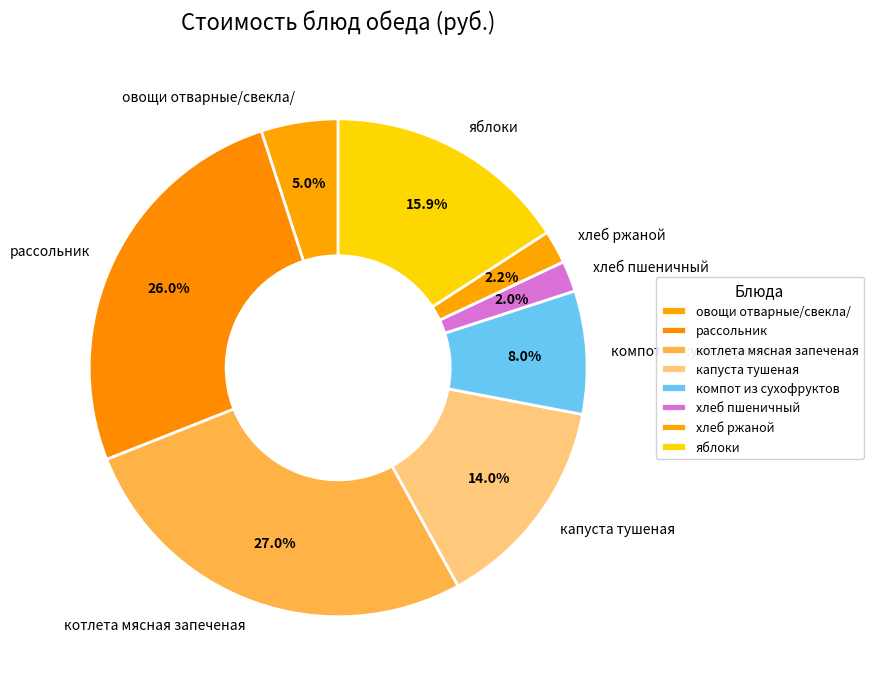

Do хлеб пшеничный and хлеб ржаной together represent more than half of the pie?

No